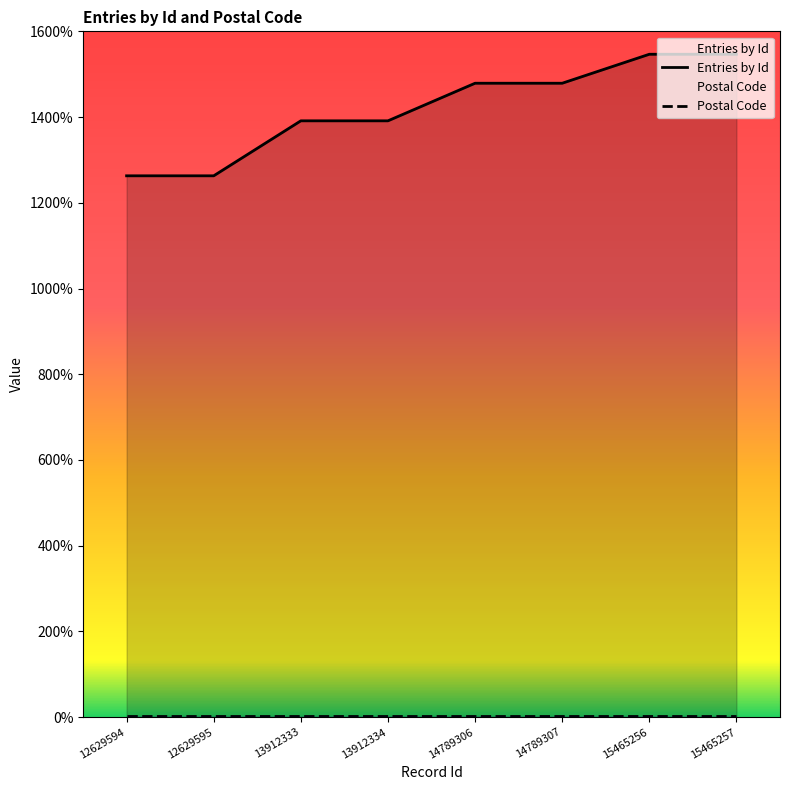

True or false: the data has more than 0 interior local peaks.

False